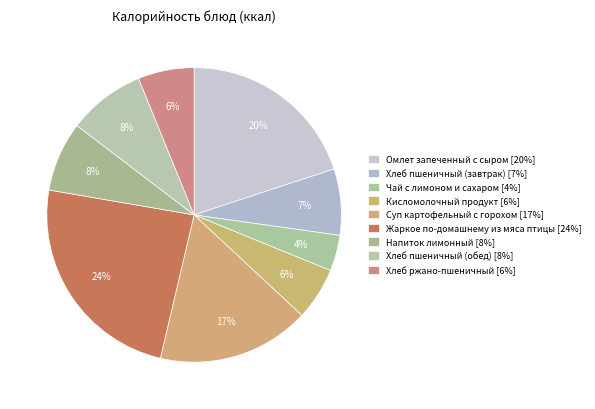

What is the ratio of the value at Хлеб пшеничный (завтрак) to the value at Хлеб ржано-пшеничный?

1.2